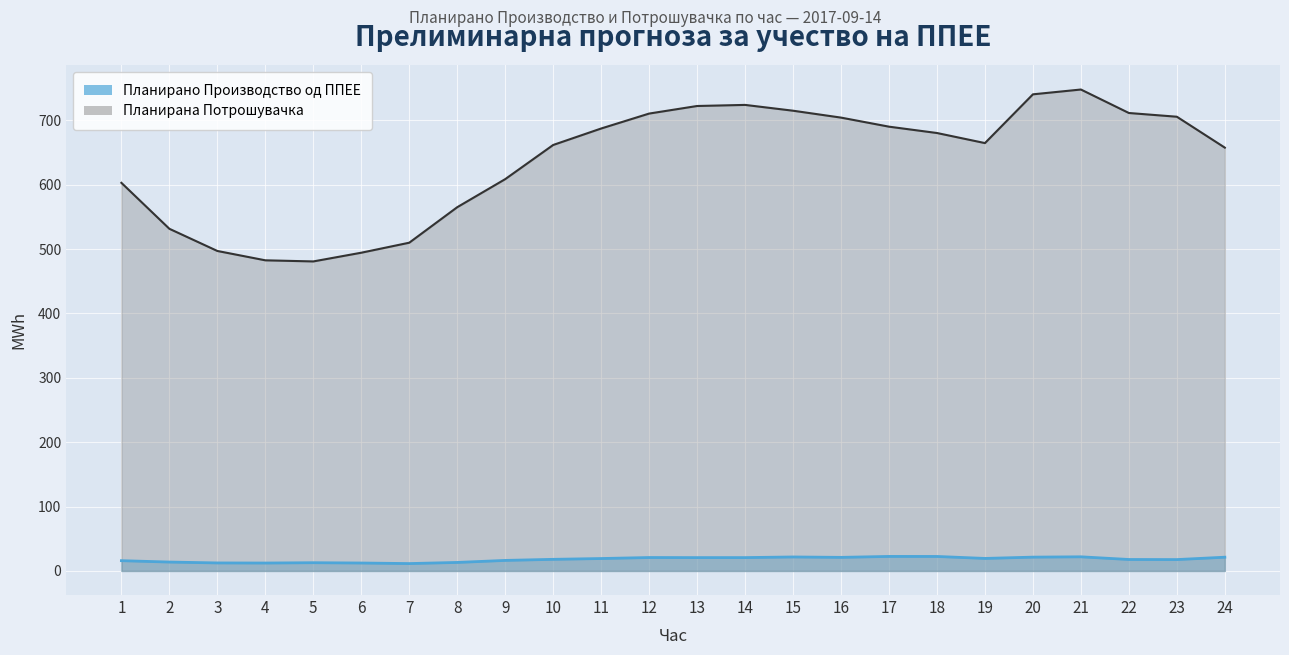

At which category is the sum across all series the highest?

21